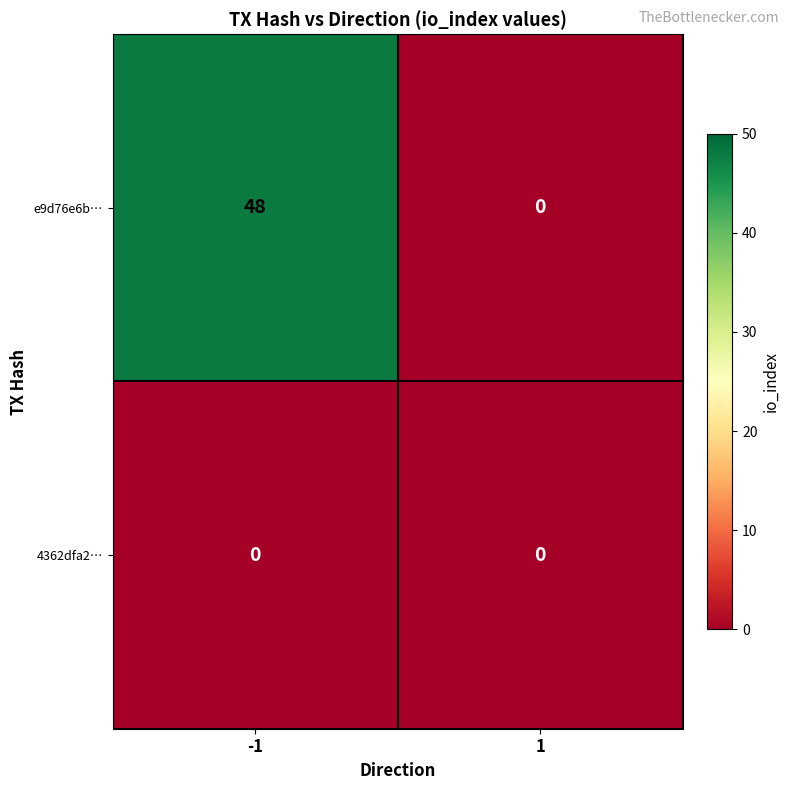

Reading left to right, list all the values displayed in this chart.

e9d76e6b…: -1=48	1=0
4362dfa2…: -1=0	1=0